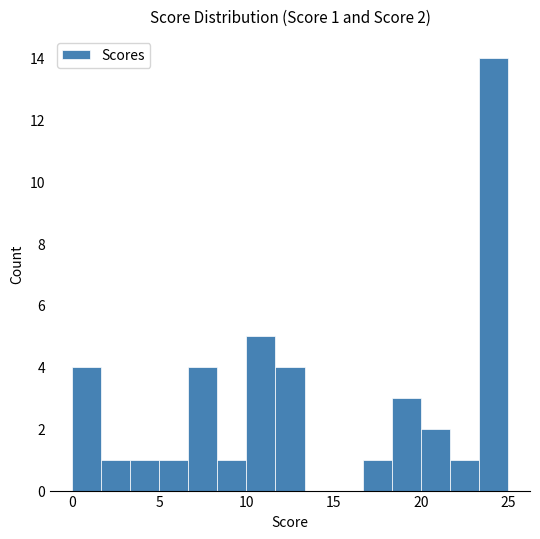

Read against the x-axis, roughly where is the centre of the tallest bar?

24.0